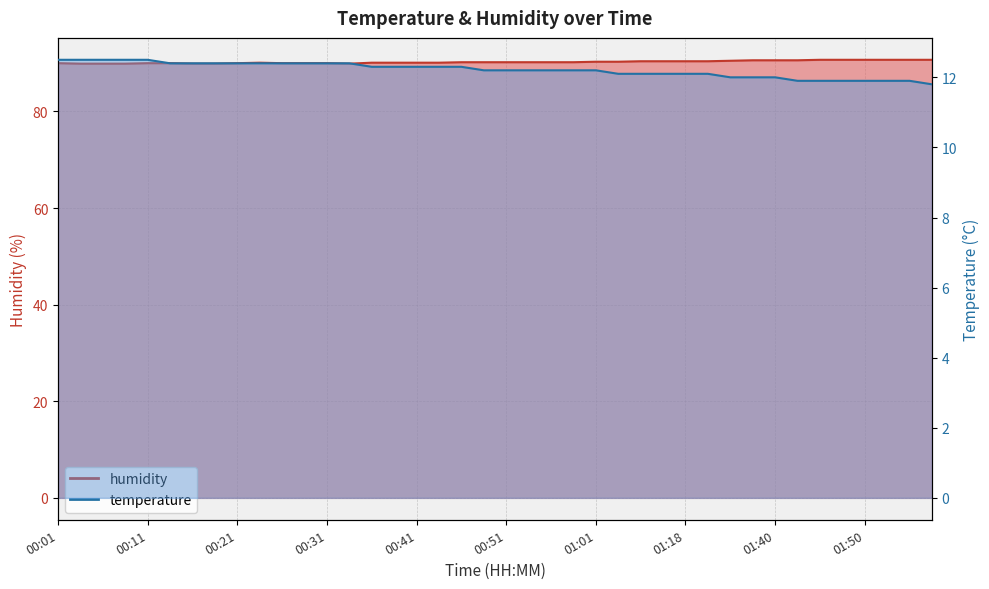

True or false: humidity and temperature cross at least once.

False